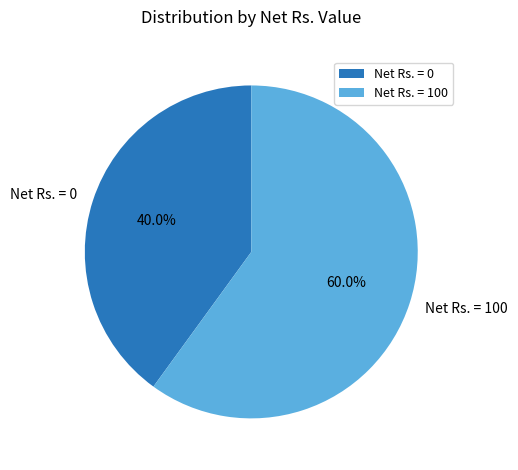

To the nearest percent, what portion does Net Rs. = 100 represent?

60%